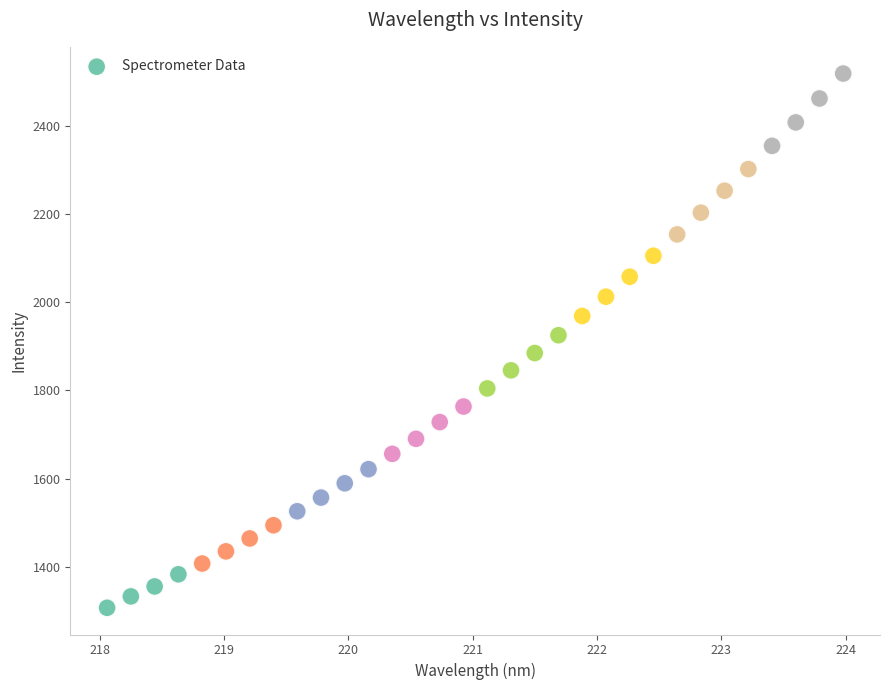

What is the range of Y values (max minus min)?

1210.6